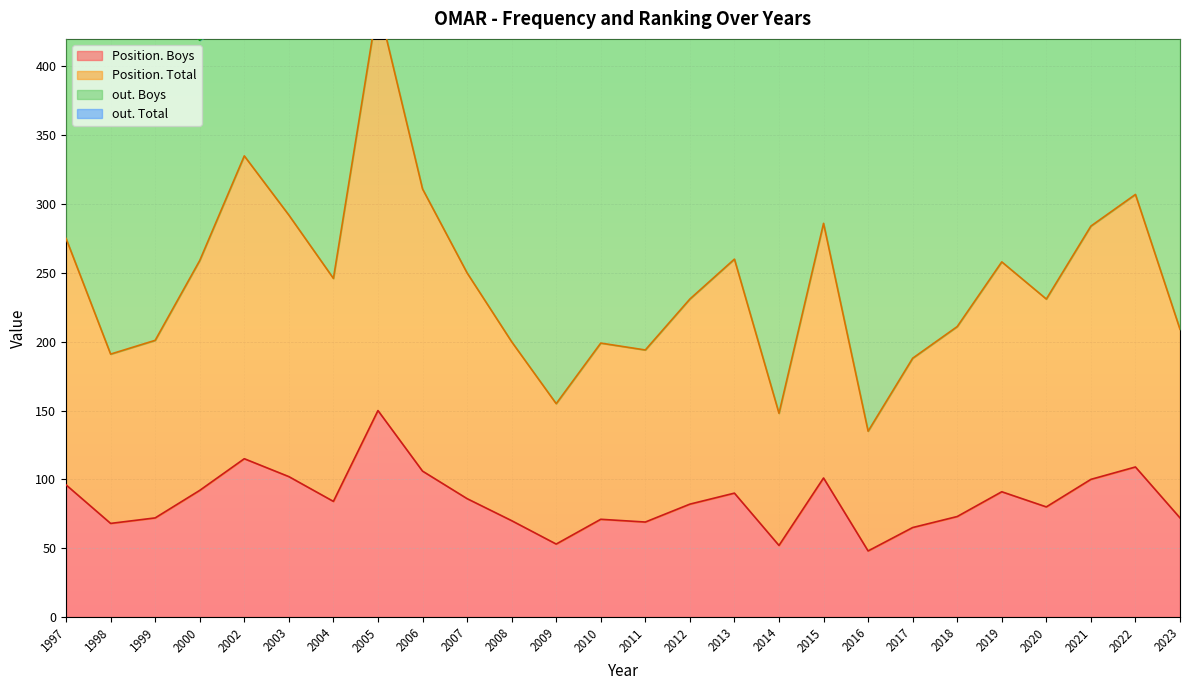

At 1997, list the series in order from largest to smallest.

Position. Total, out. Boys, Position. Boys, out. Total